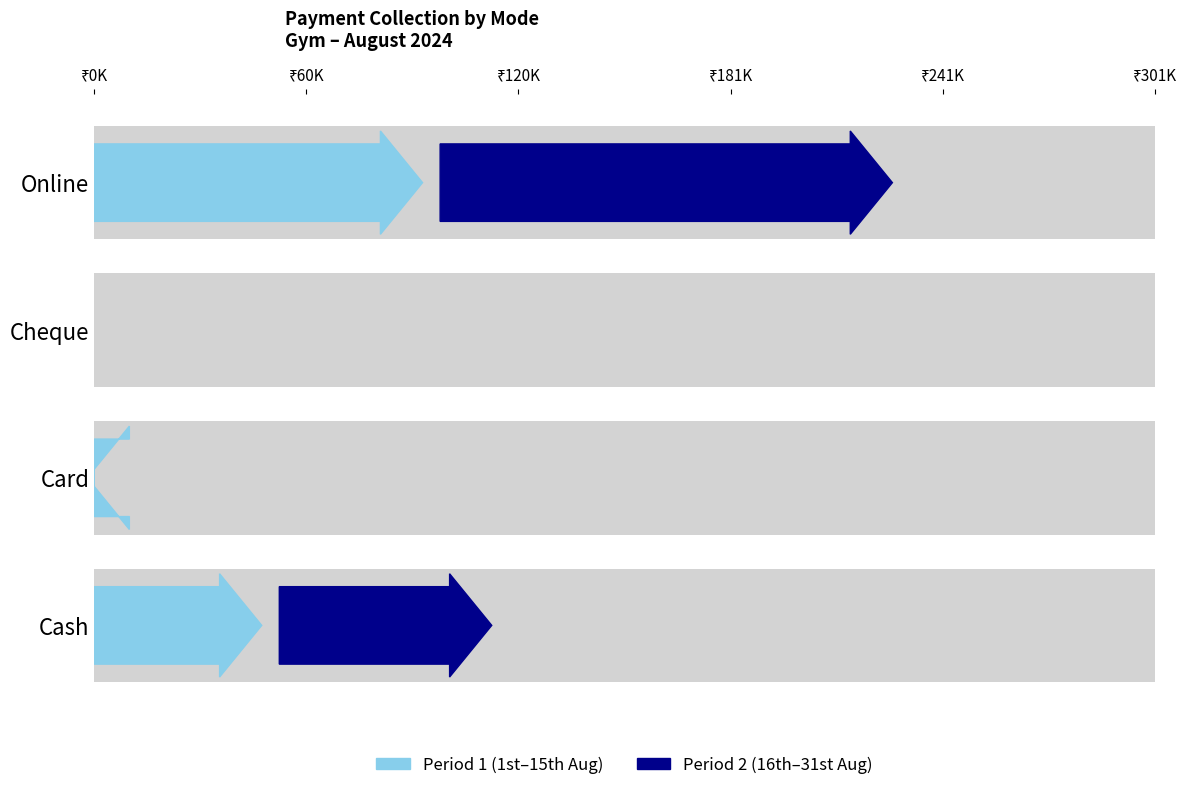

What is the label of the 1st bar from the left?

Cash